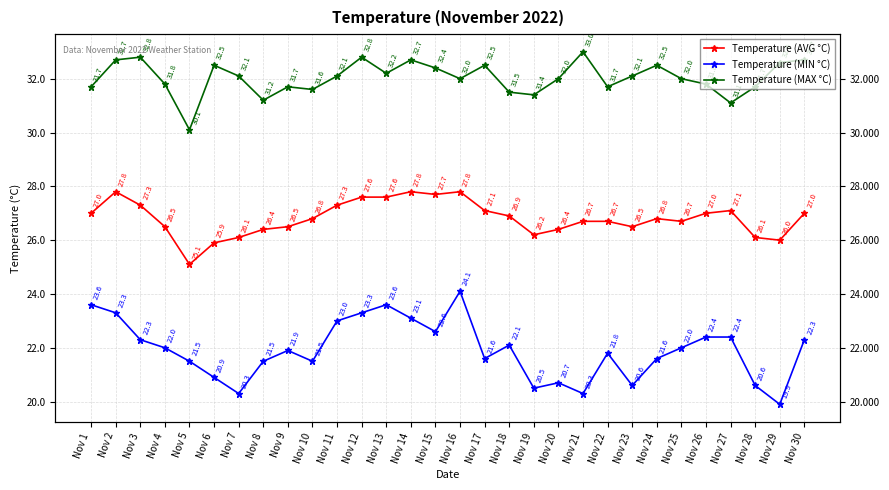

Reading left to right, what are all the values shown in this chart?

Temperature (AVG °C): Nov 1=27.0	Nov 2=27.8	Nov 3=27.3	Nov 4=26.5	Nov 5=25.1	Nov 6=25.9	Nov 7=26.1	Nov 8=26.4	Nov 9=26.5	Nov 10=26.8	Nov 11=27.3	Nov 12=27.6	Nov 13=27.6	Nov 14=27.8	Nov 15=27.7	Nov 16=27.8	Nov 17=27.1	Nov 18=26.9	Nov 19=26.2	Nov 20=26.4	Nov 21=26.7	Nov 22=26.7	Nov 23=26.5	Nov 24=26.8	Nov 25=26.7	Nov 26=27.0	Nov 27=27.1	Nov 28=26.1	Nov 29=26.0	Nov 30=27.0
Temperature (MIN °C): Nov 1=23.6	Nov 2=23.3	Nov 3=22.3	Nov 4=22.0	Nov 5=21.5	Nov 6=20.9	Nov 7=20.3	Nov 8=21.5	Nov 9=21.9	Nov 10=21.5	Nov 11=23.0	Nov 12=23.3	Nov 13=23.6	Nov 14=23.1	Nov 15=22.6	Nov 16=24.1	Nov 17=21.6	Nov 18=22.1	Nov 19=20.5	Nov 20=20.7	Nov 21=20.3	Nov 22=21.8	Nov 23=20.6	Nov 24=21.6	Nov 25=22.0	Nov 26=22.4	Nov 27=22.4	Nov 28=20.6	Nov 29=19.9	Nov 30=22.3
Temperature (MAX °C): Nov 1=31.7	Nov 2=32.7	Nov 3=32.8	Nov 4=31.8	Nov 5=30.1	Nov 6=32.5	Nov 7=32.1	Nov 8=31.2	Nov 9=31.7	Nov 10=31.6	Nov 11=32.1	Nov 12=32.8	Nov 13=32.2	Nov 14=32.7	Nov 15=32.4	Nov 16=32.0	Nov 17=32.5	Nov 18=31.5	Nov 19=31.4	Nov 20=32.0	Nov 21=33.0	Nov 22=31.7	Nov 23=32.1	Nov 24=32.5	Nov 25=32.0	Nov 26=31.8	Nov 27=31.1	Nov 28=31.7	Nov 29=32.6	Nov 30=32.7